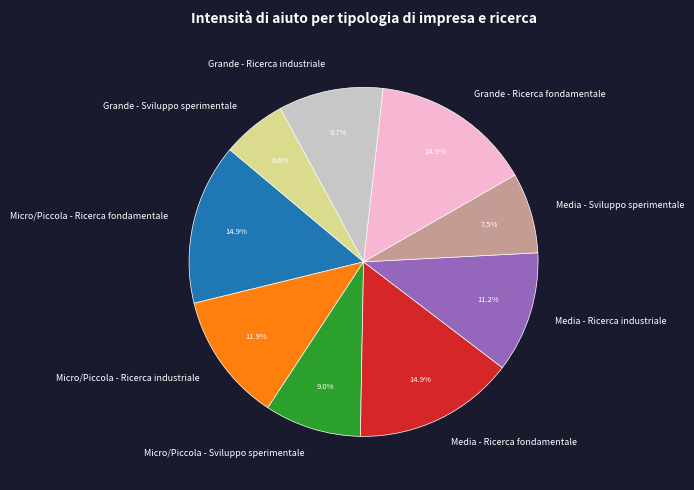

How many slices are in this pie chart?

9